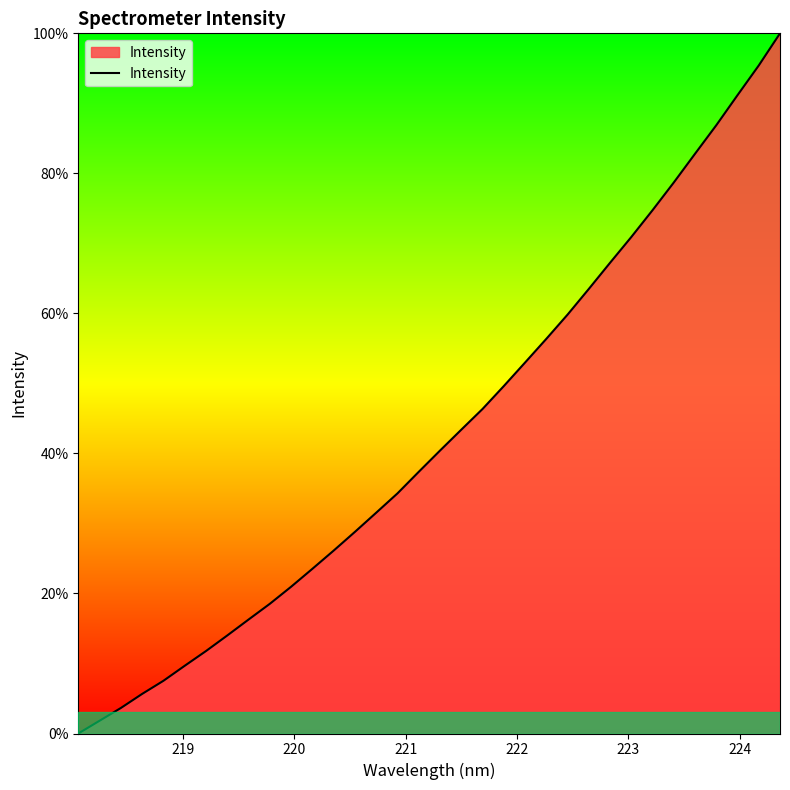

What is the difference between the maximum and minimum values?

100.0